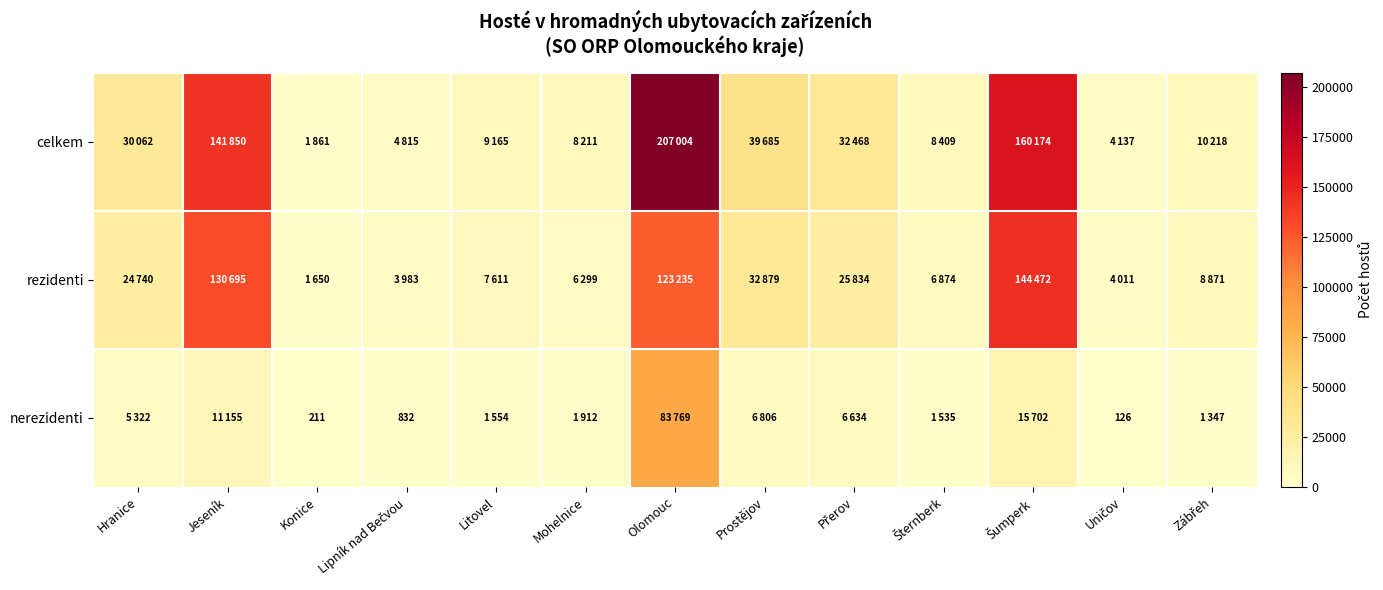

What is the sum of the rezidenti values at Uničov and Olomouc?

127246